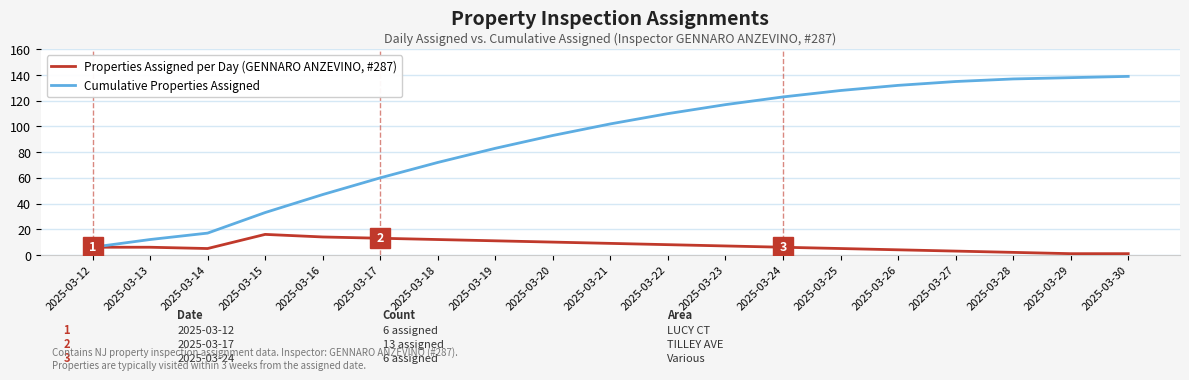

True or false: Properties Assigned per Day (GENNARO ANZEVINO, #287) has a value of 6 at 2025-03-24.

True